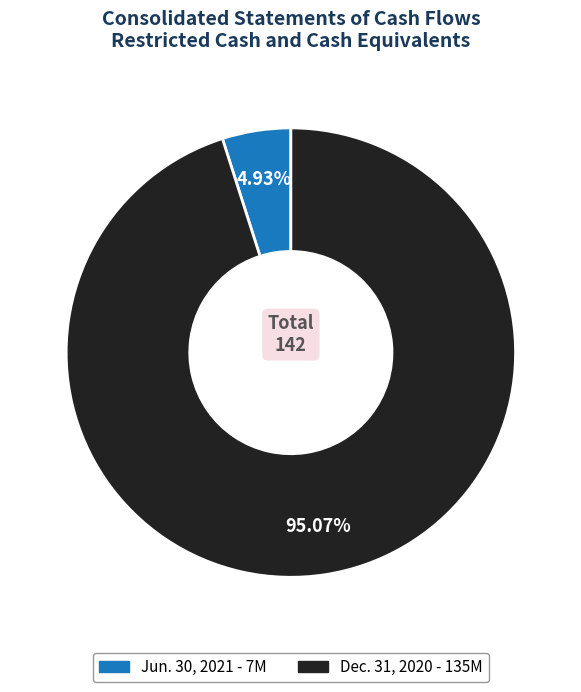

To the nearest percent, what is the combined percentage of Dec. 31, 2020 and Jun. 30, 2021?

100%